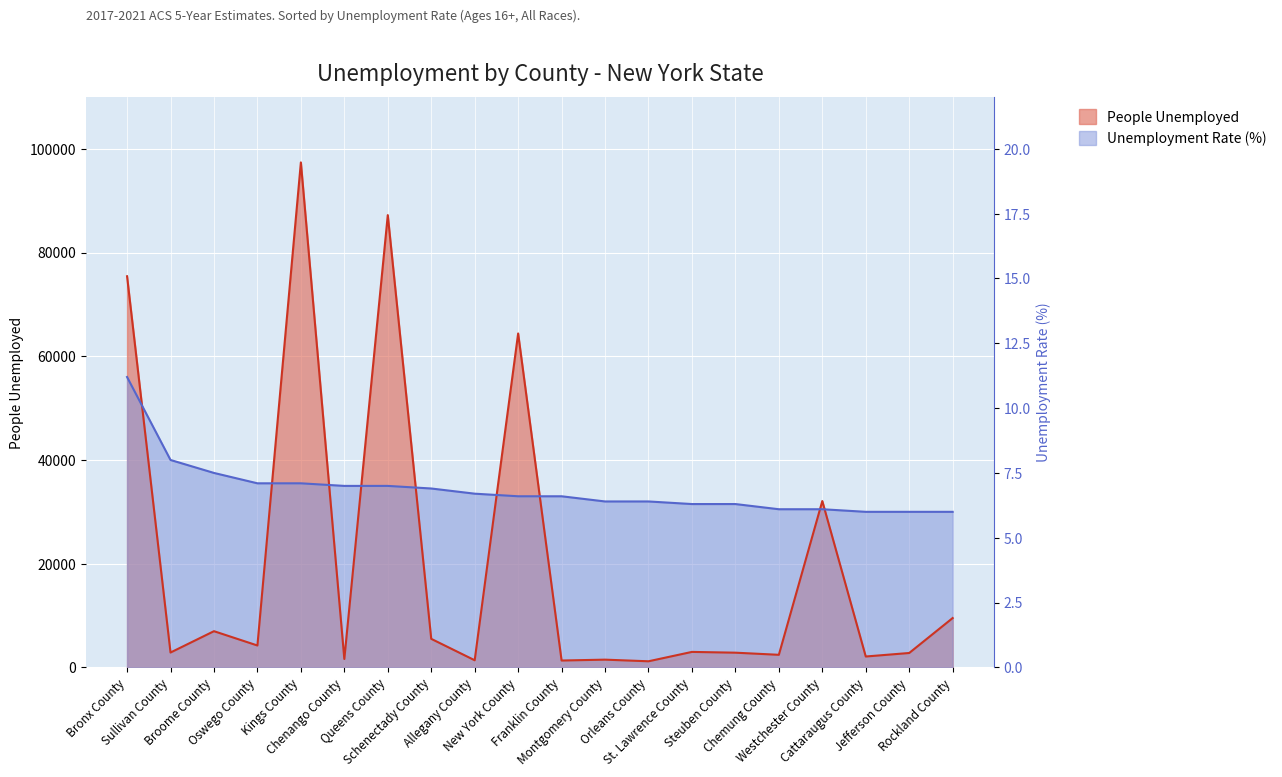

The value of People Unemployed at Broome County is 4097. True or false?

False